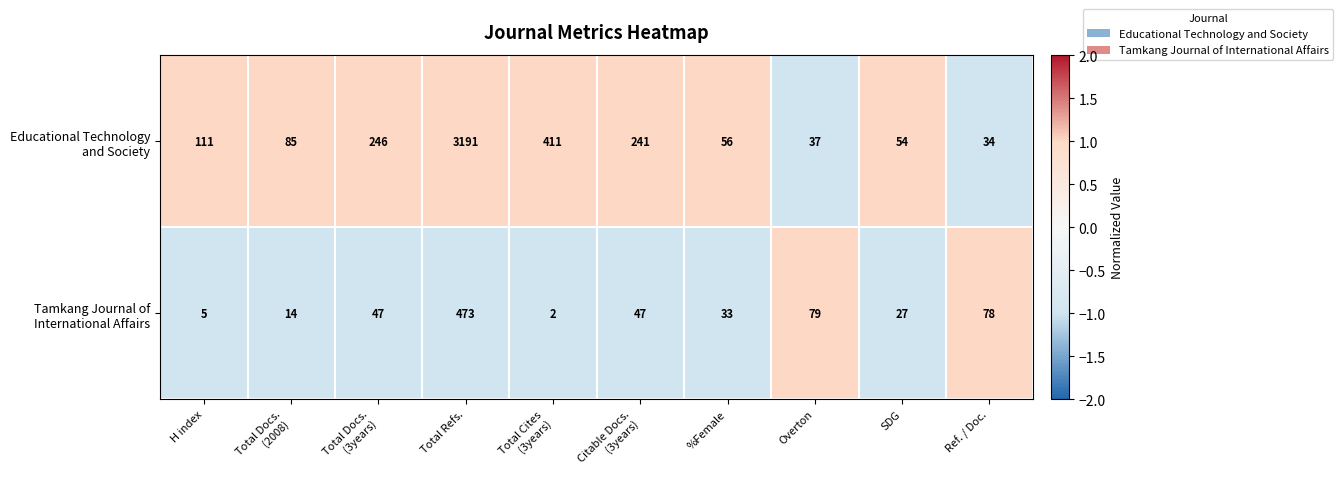

What is the total value across all series at %Female?

89